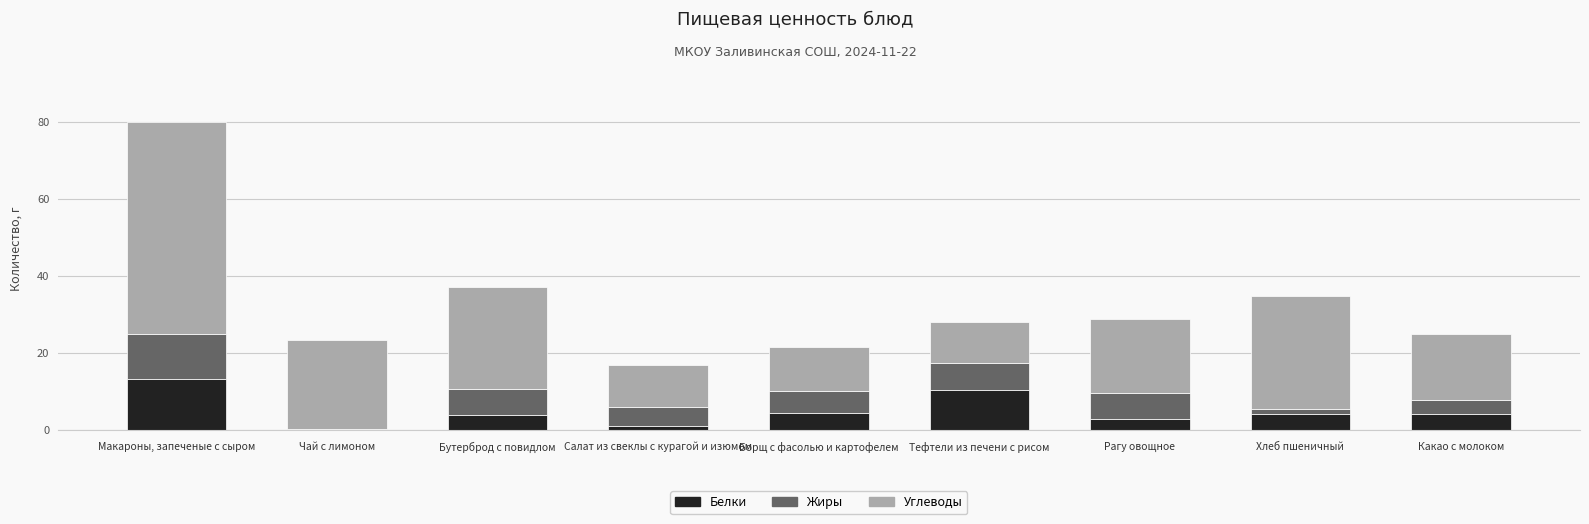

At which category is the sum across all series the highest?

Макароны, запеченые с сыром